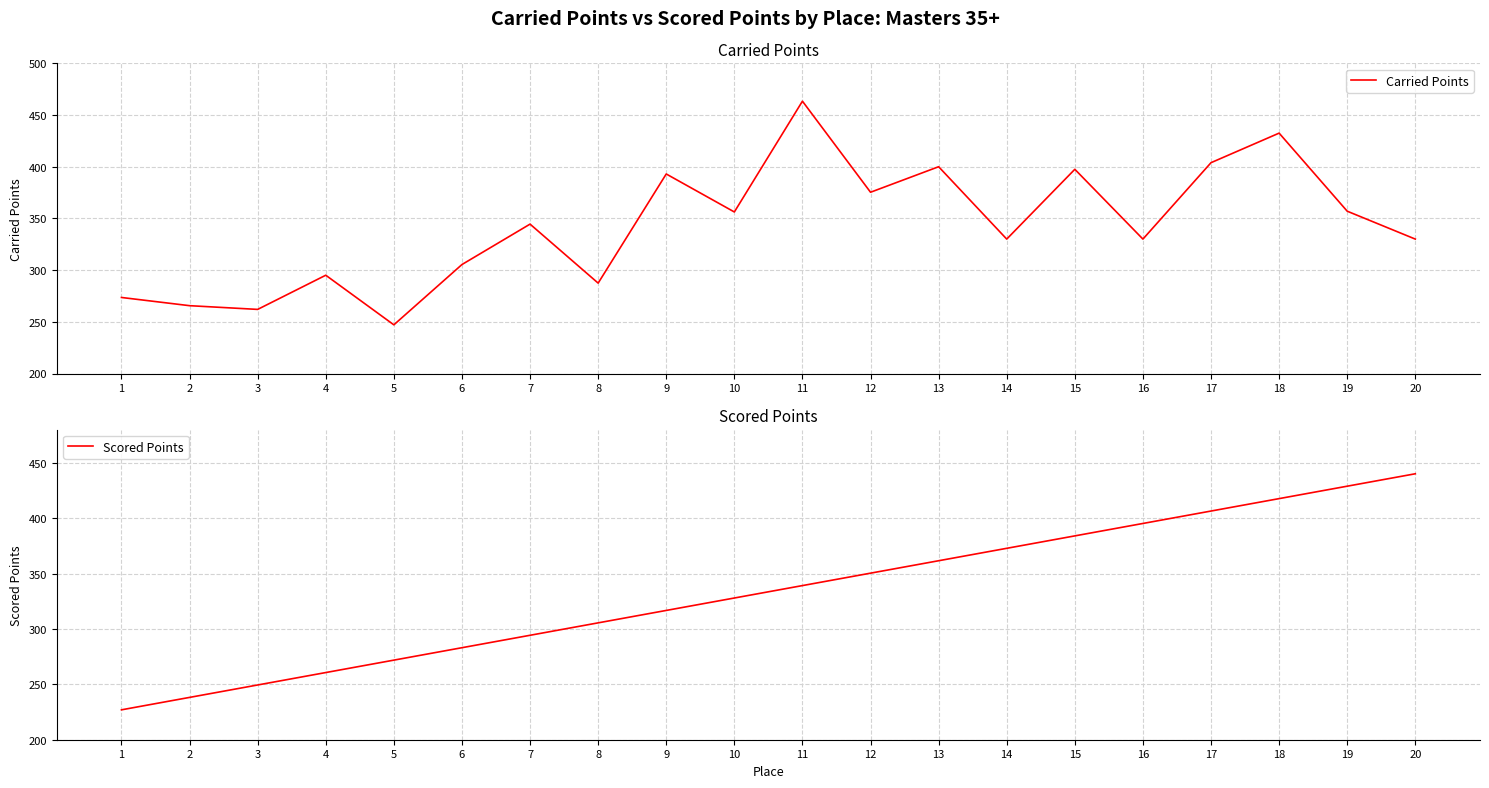

What is the lowest value of the Scored Points series?

227.0